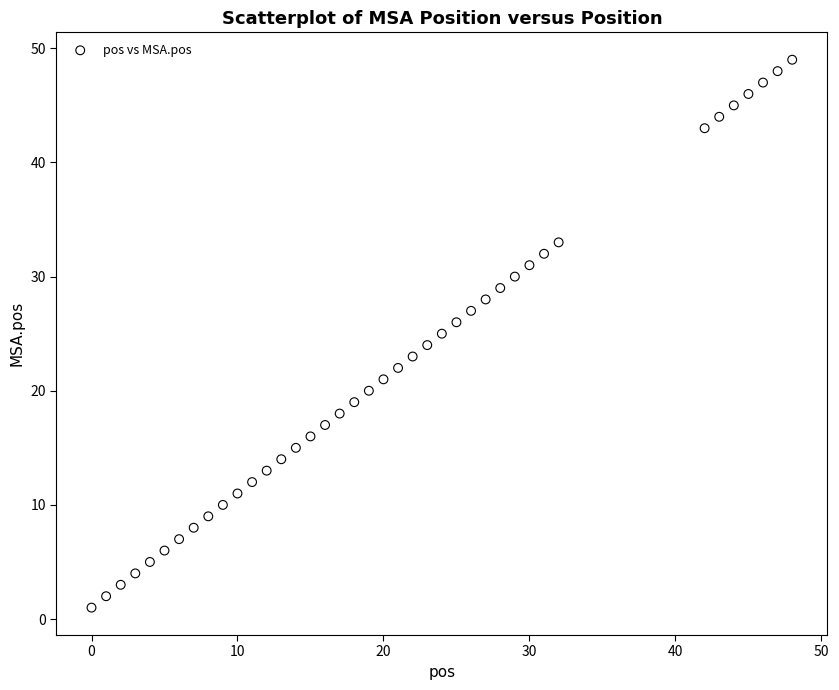

What is the range of X values (max minus min)?

48